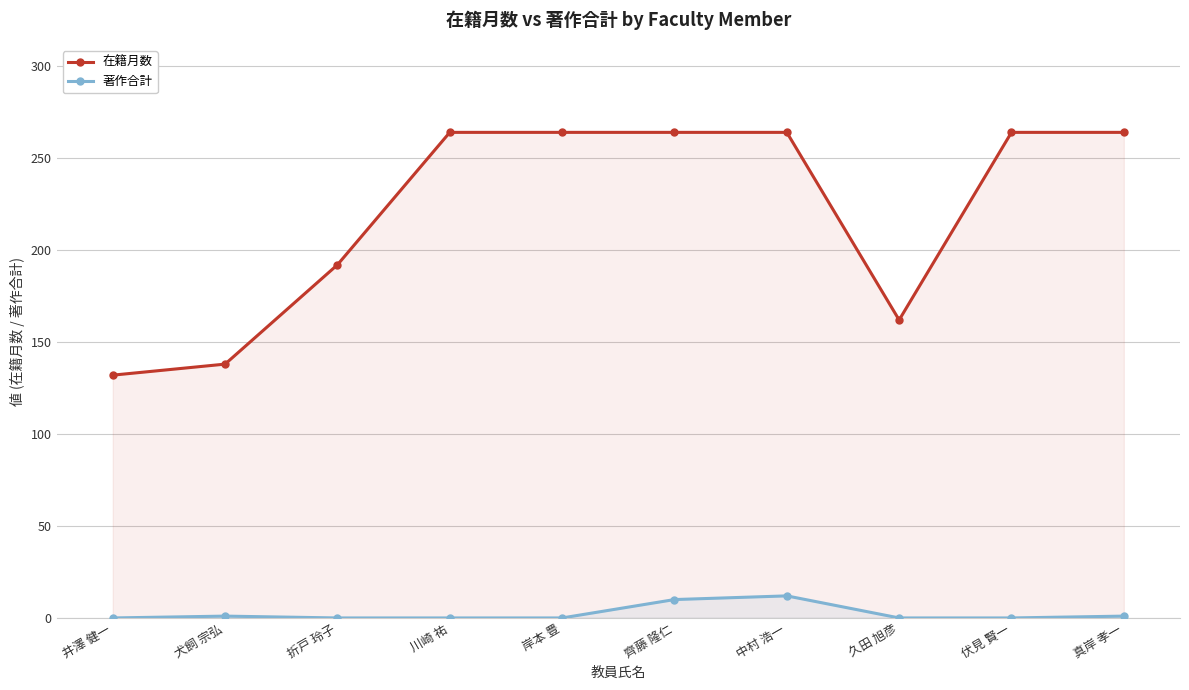

What is the sum of the 著作合計 values at 齊藤 隆仁 and 岸本 豊?

10